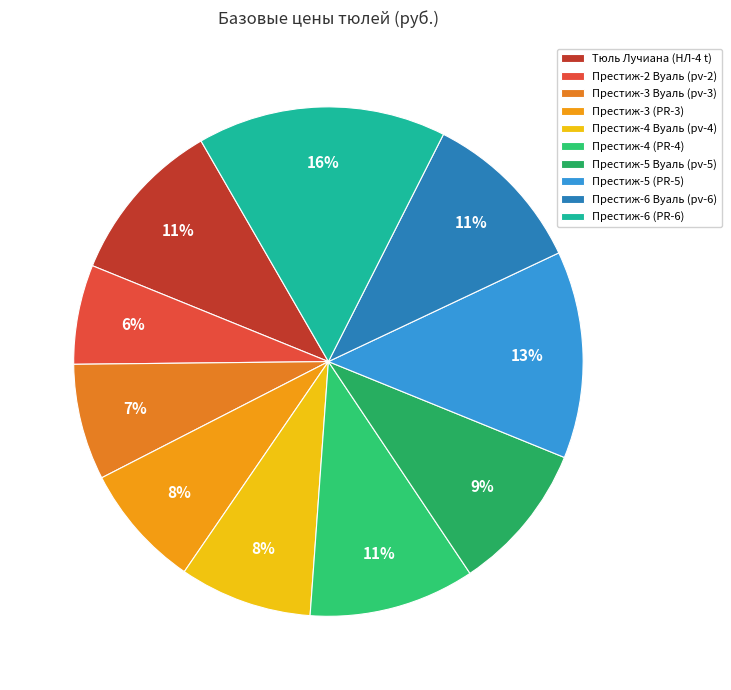

Does any single category account for the majority?

No